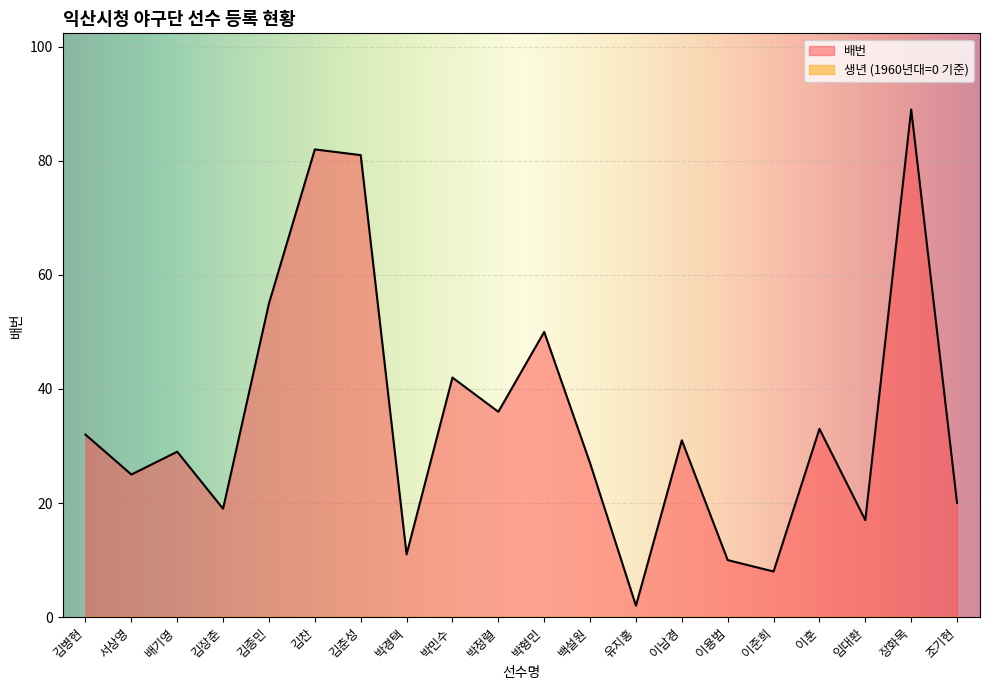

Rank the series by their average value, from lowest to highest.

생년월일, 배번